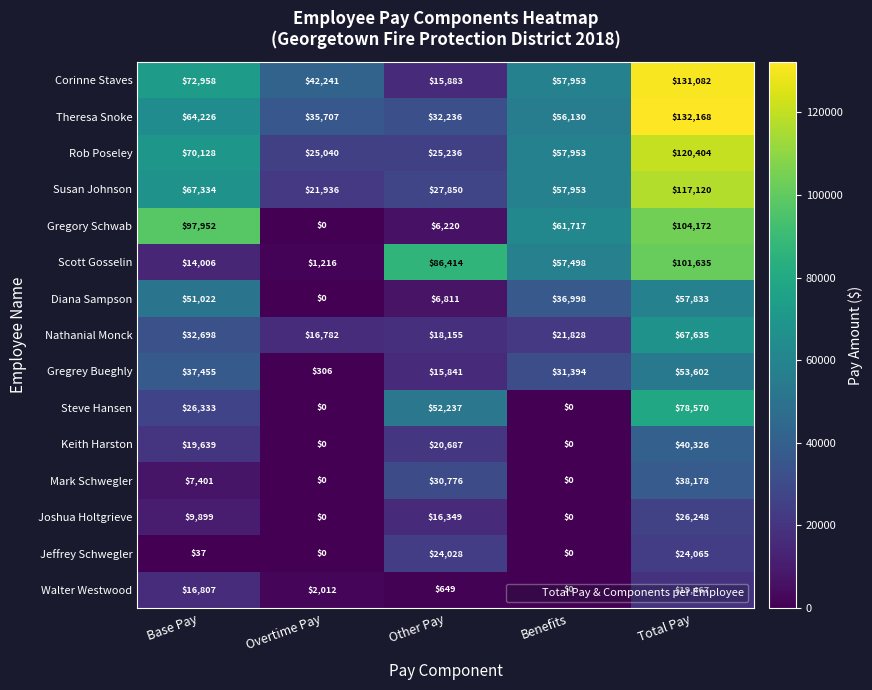

List the series in order of their peak value, lowest first.

Walter Westwood, Jeffrey Schwegler, Joshua Holtgrieve, Mark Schwegler, Keith Harston, Gregrey Bueghly, Diana Sampson, Nathanial Monck, Steve Hansen, Scott Gosselin, Gregory Schwab, Susan Johnson, Rob Poseley, Corinne Staves, Theresa Snoke